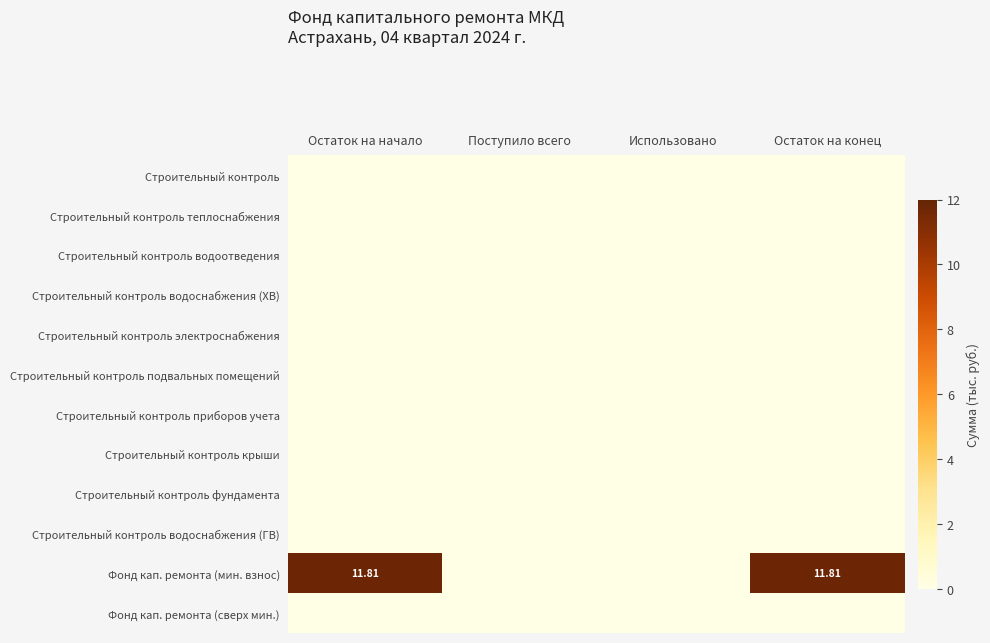

Which series has the largest total across all categories?

Фонд кап. ремонта (мин. взнос)